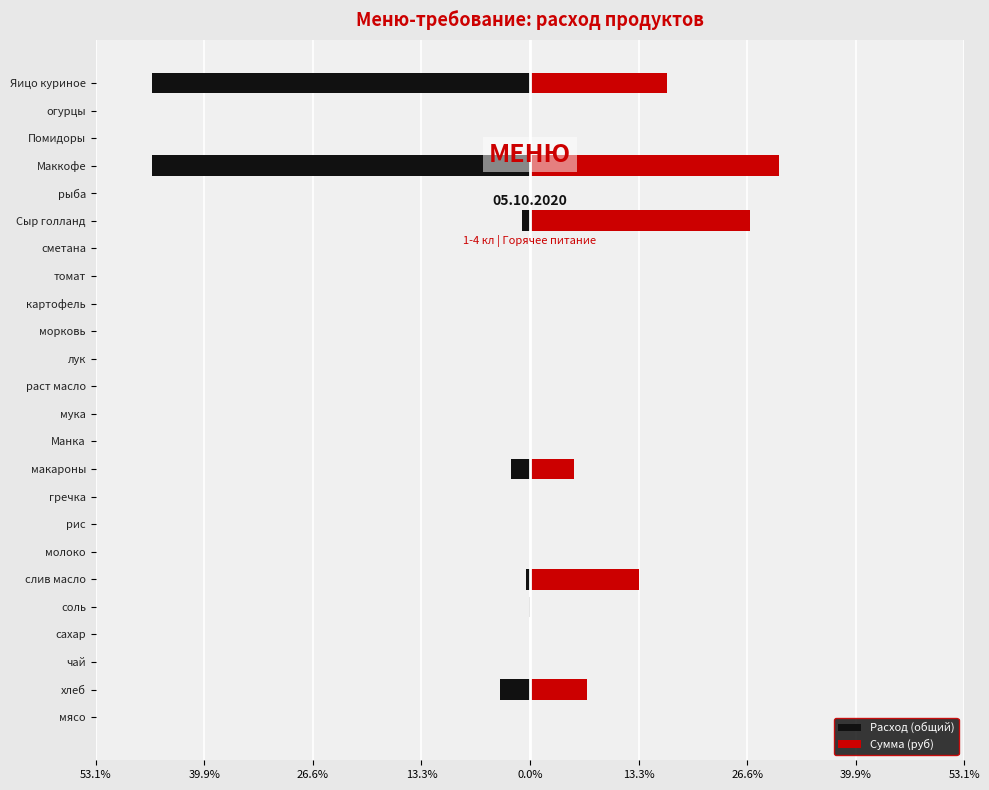

How many groups of bars are there?

24